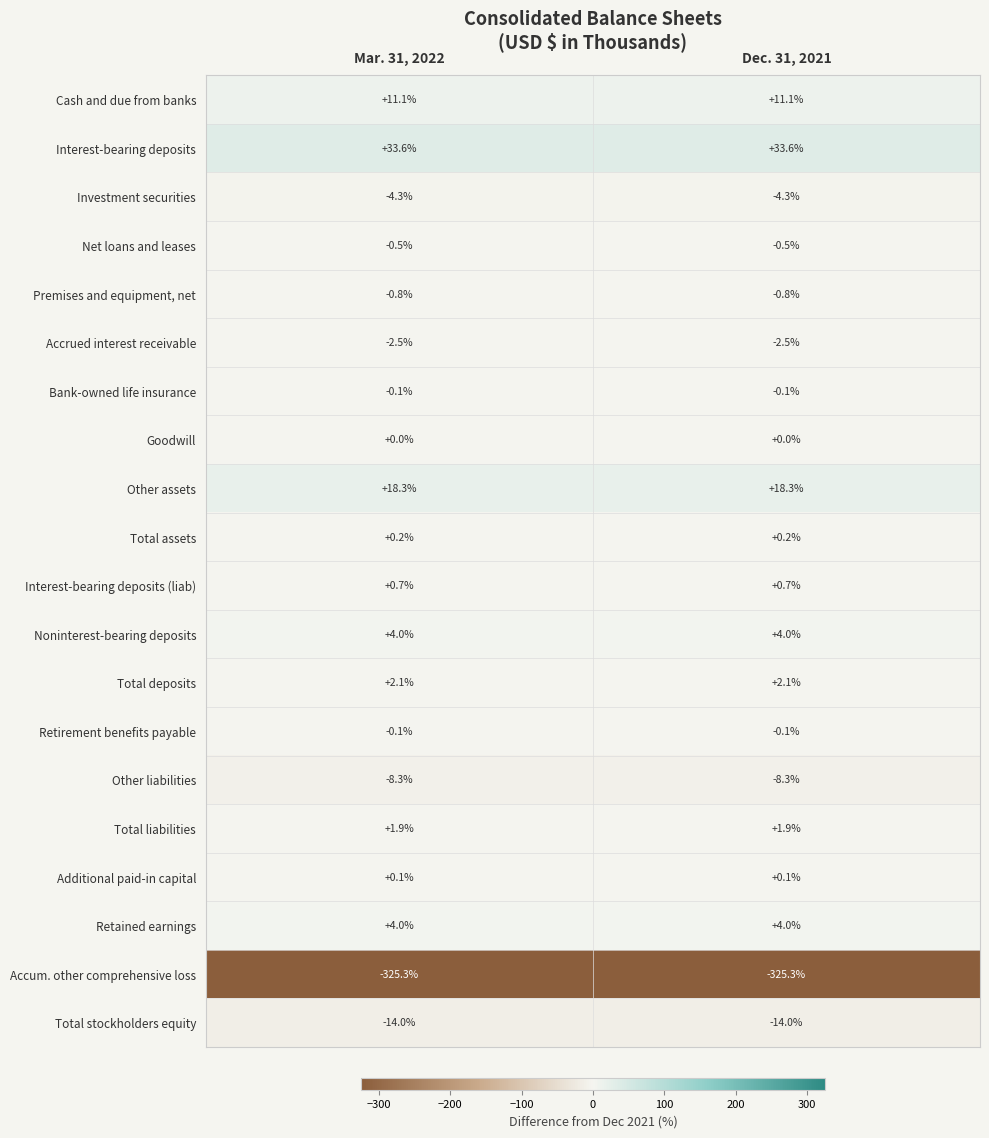

Is the value of Interest-bearing deposits at Dec. 31, 2021 greater than the value of Investment securities at Dec. 31, 2021?

Yes